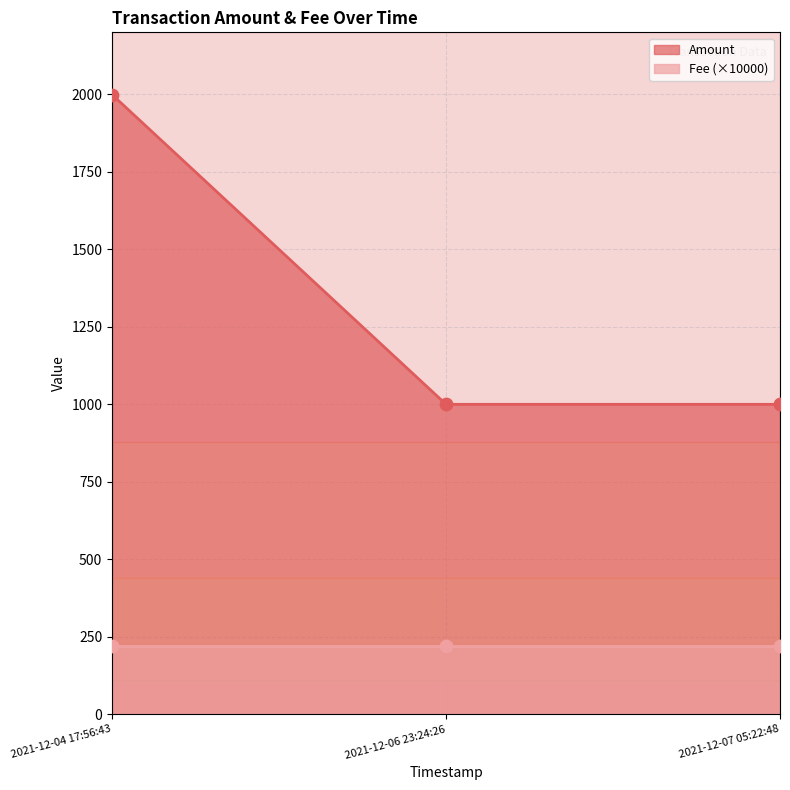

Between 2021-12-04 17:56:43 and 2021-12-06 23:24:26, which is larger?

2021-12-04 17:56:43